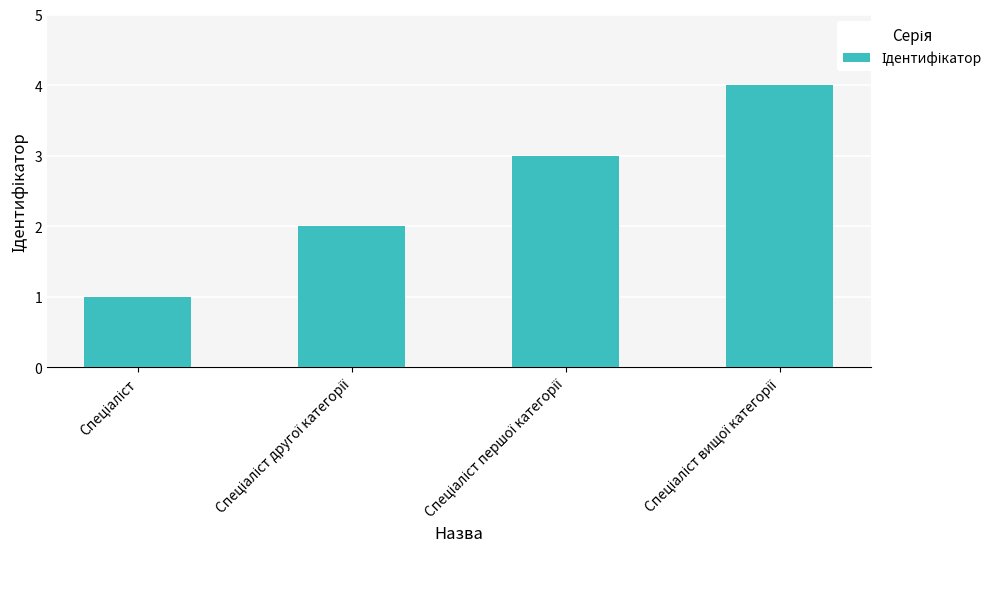

What is the greatest value displayed?

4